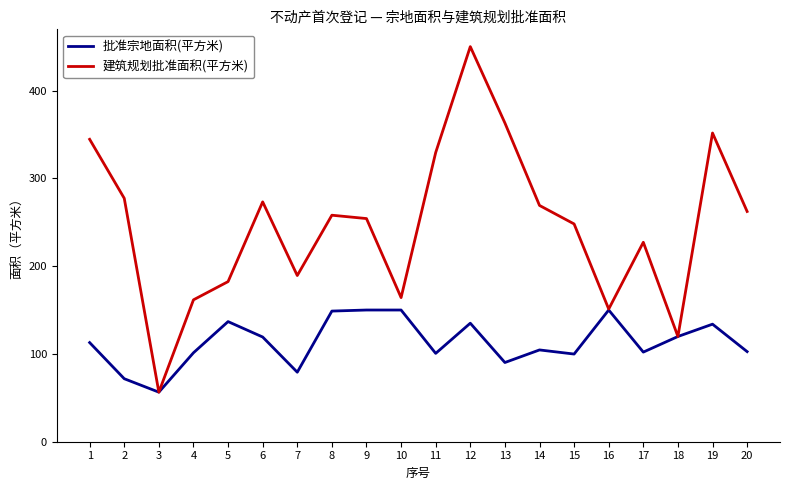

What is the total value across all series at 17?

329.2